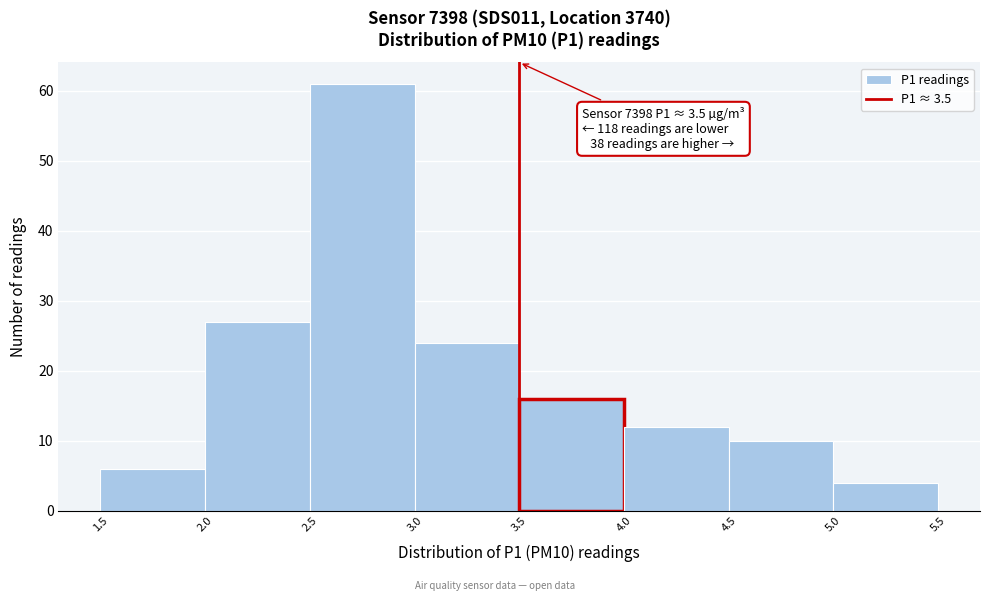

Over which range of the x-axis is the bar tallest?

2.5 to 3.0